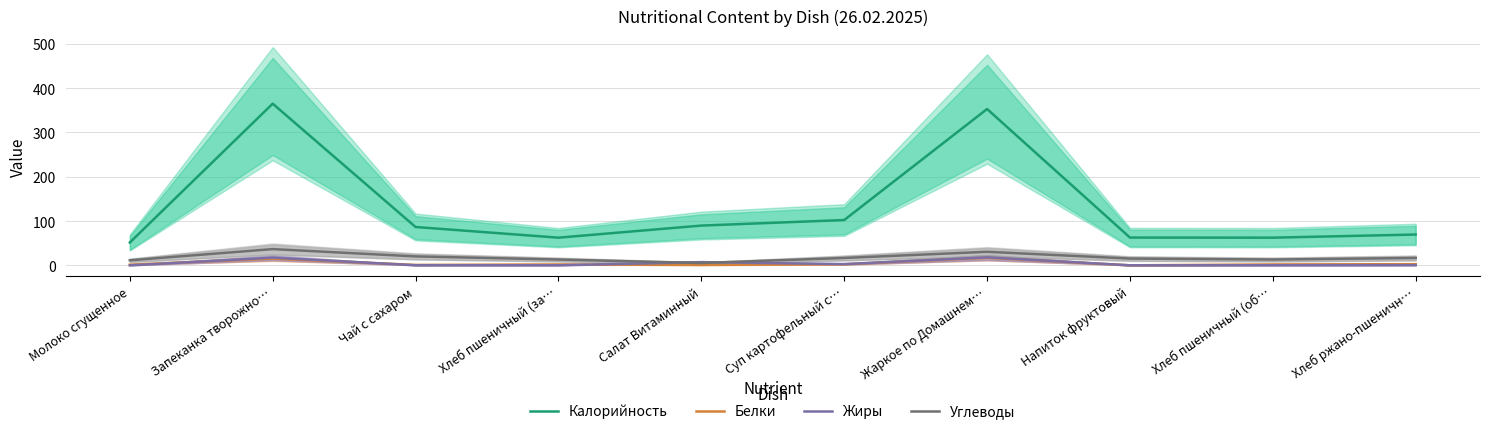

At which category does the chart reach its minimum across all series?

Молоко сгущенное